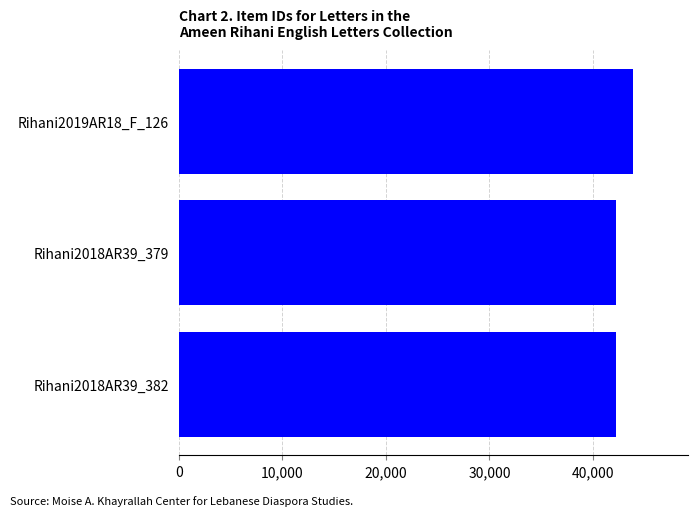

How many bars are there in total?

3